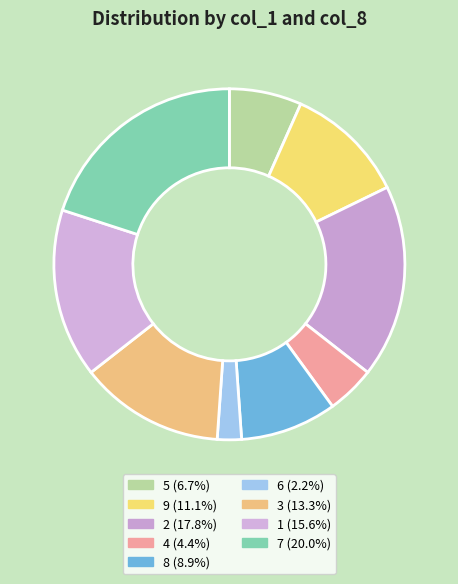

Combined, what portion of the pie is 4 and 9?

15.6%